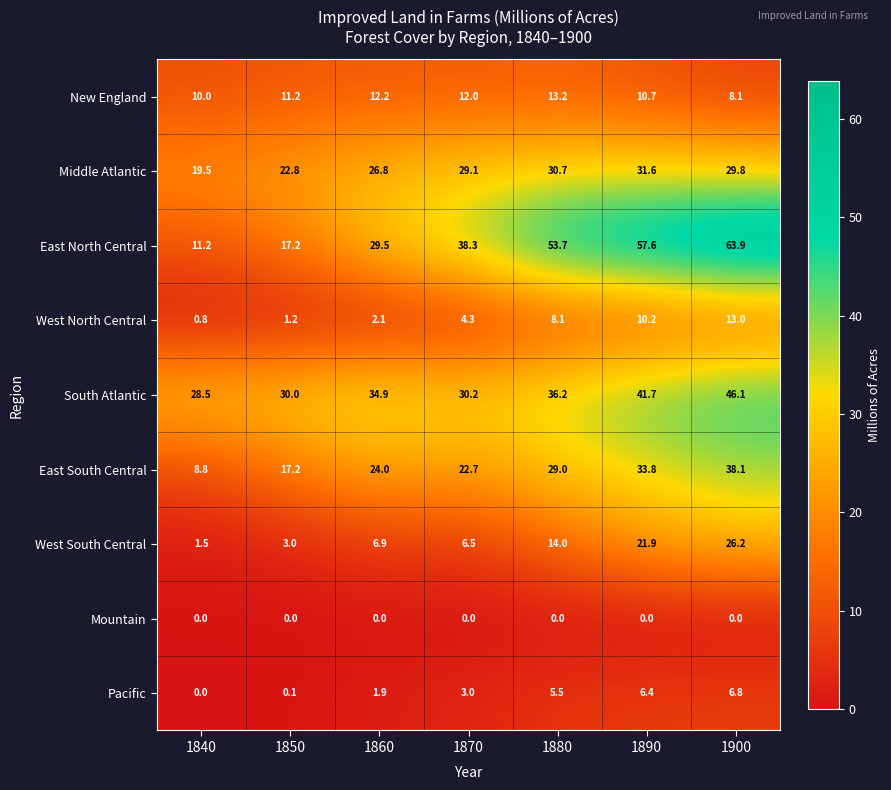

What is the total value across all series at 1860?

138.3